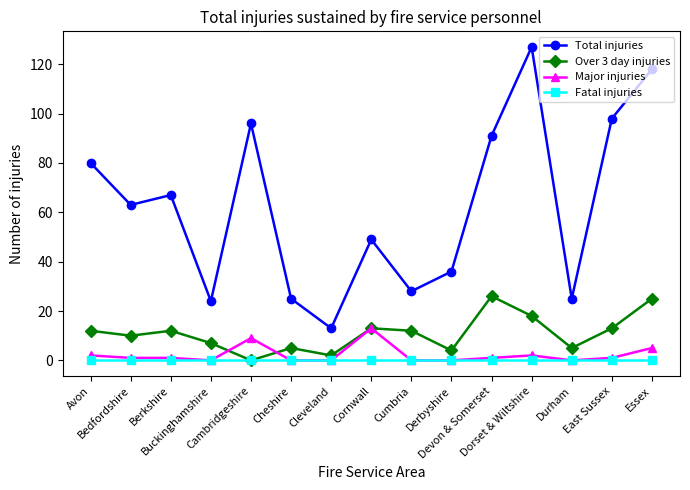

Reading left to right, extract all data points from this chart.

Total injuries: 80	63	67	24	96	25	13	49	28	36	91	127	25	98	118
Over 3 day injuries: 12	10	12	7	0	5	2	13	12	4	26	18	5	13	25
Major injuries: 2	1	1	0	9	0	0	13	0	0	1	2	0	1	5
Fatal injuries: 0	0	0	0	0	0	0	0	0	0	0	0	0	0	0